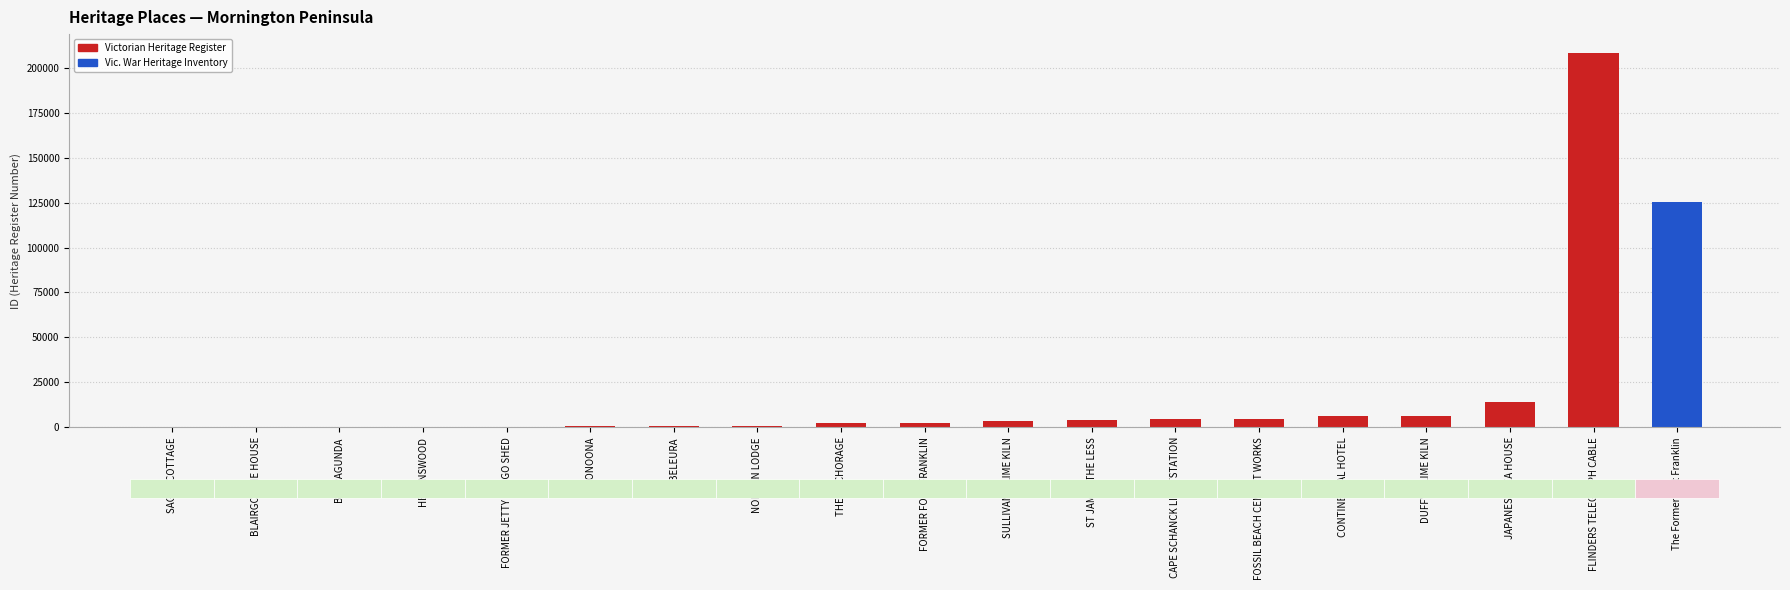

True or false: the data shows 3968 at ST JAMES THE LESS.

True